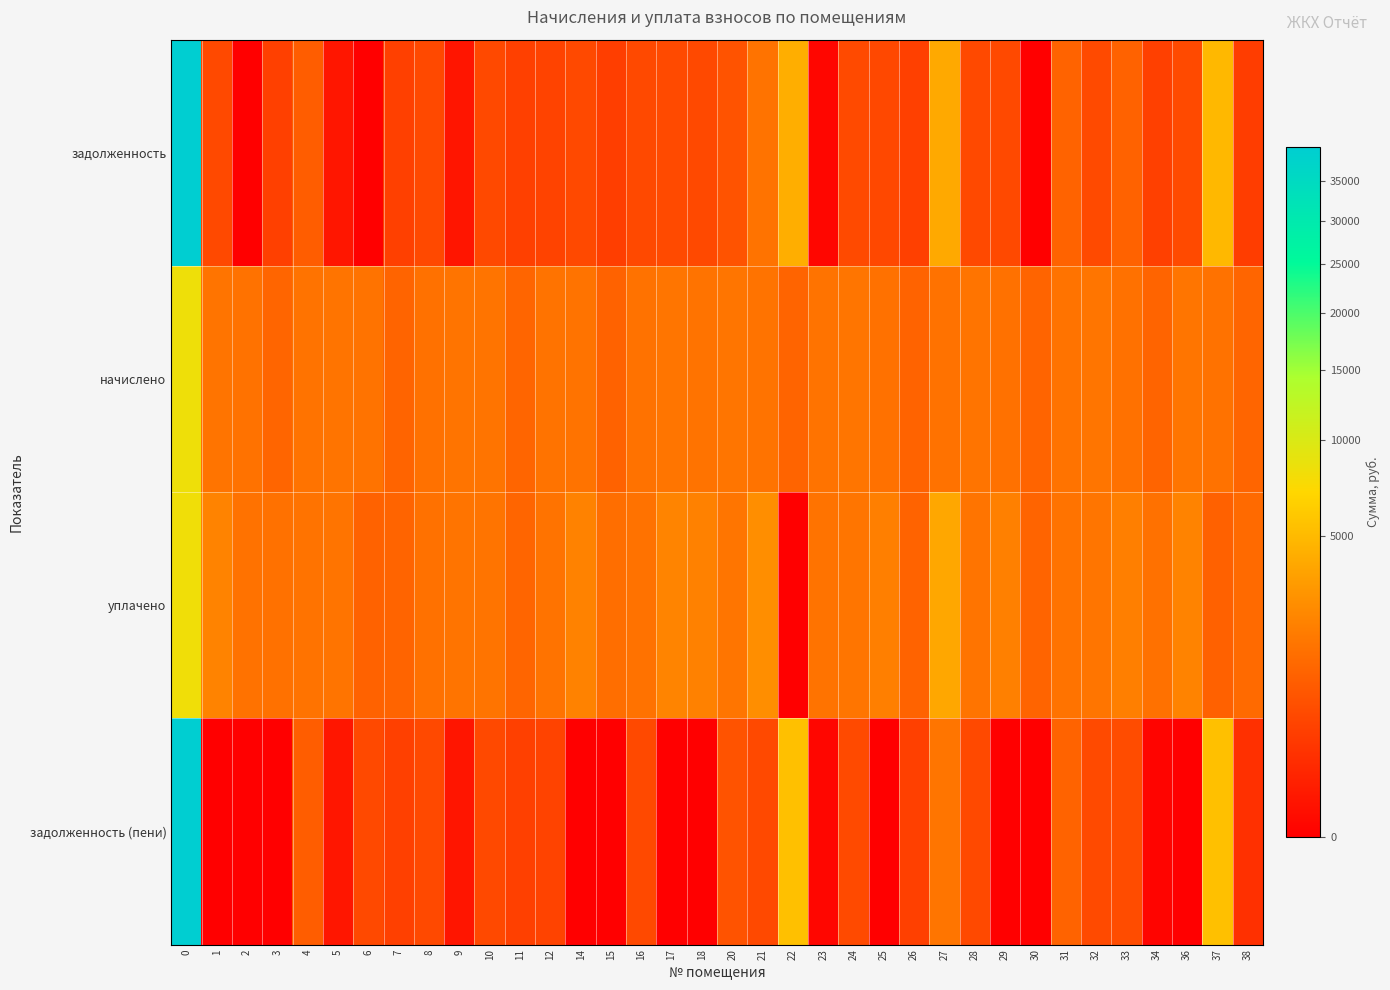

Rank the series at 38 from highest to lowest value.

уплачено, начислено, задолженность, задолженность (пени)